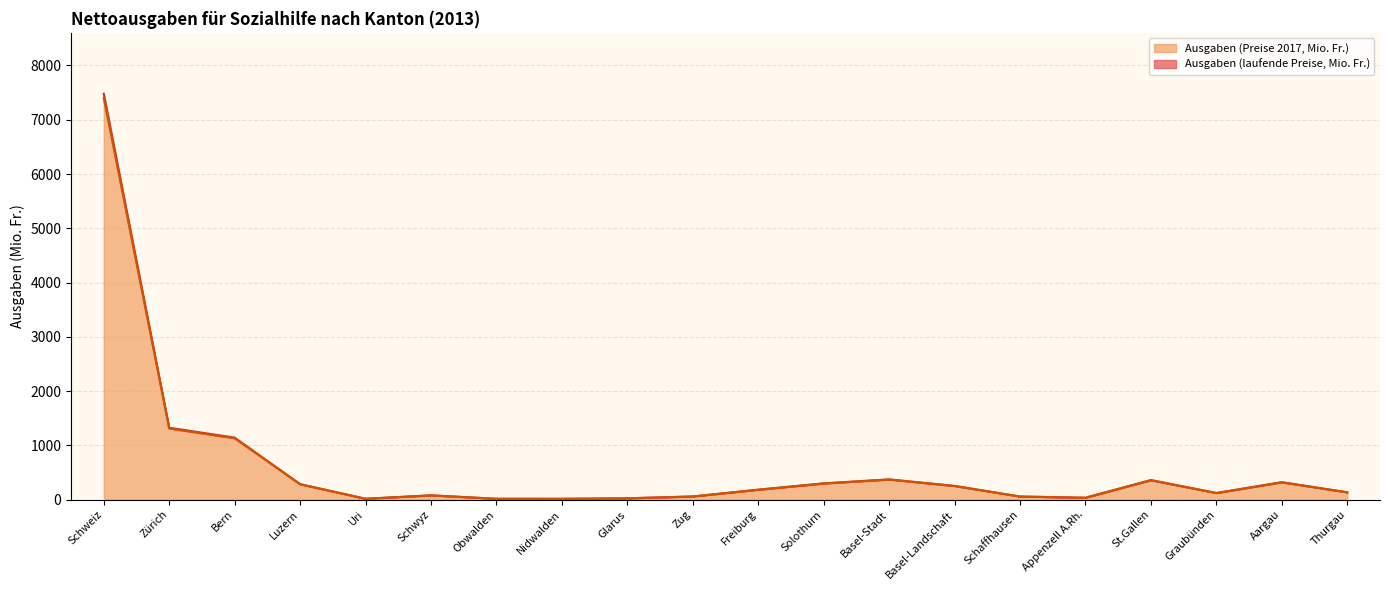

At which category does Ausgaben (Preise 2017, Mio. Fr.) reach its first local valley?

Uri